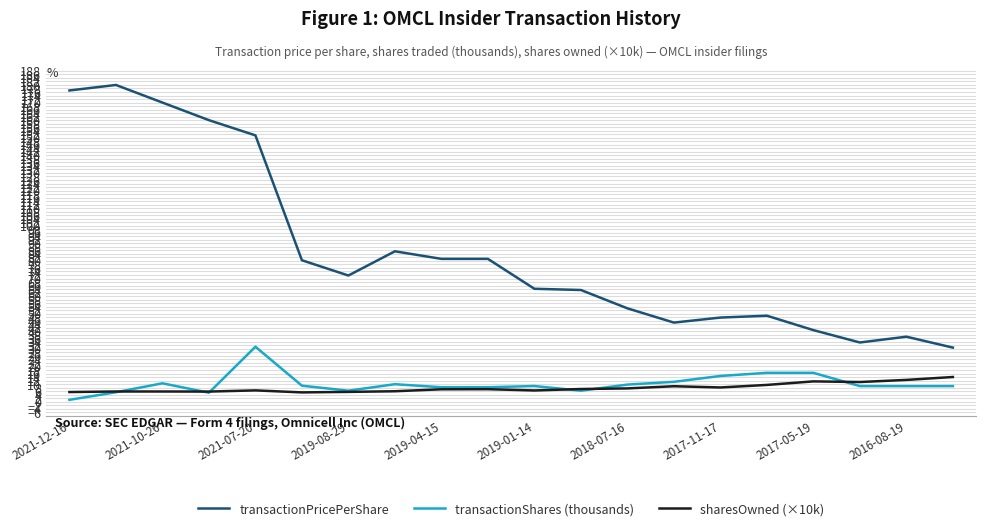

Which series has the largest total across all categories?

transactionPricePerShare